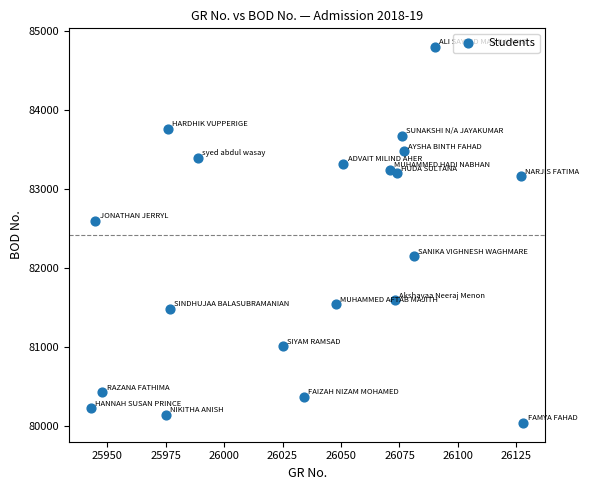

What is the range of X values (max minus min)?

185